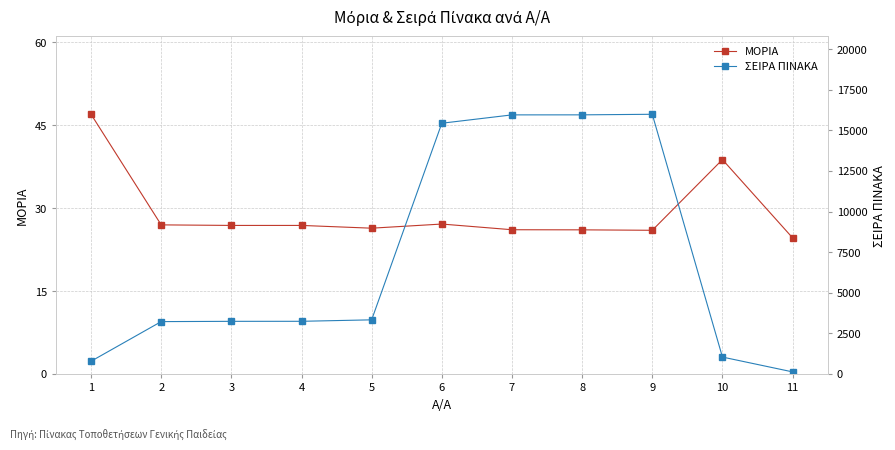

Rank the series by their average value, from highest to lowest.

ΣΕΙΡΑ ΠΙΝΑΚΑ, ΜΟΡΙΑ